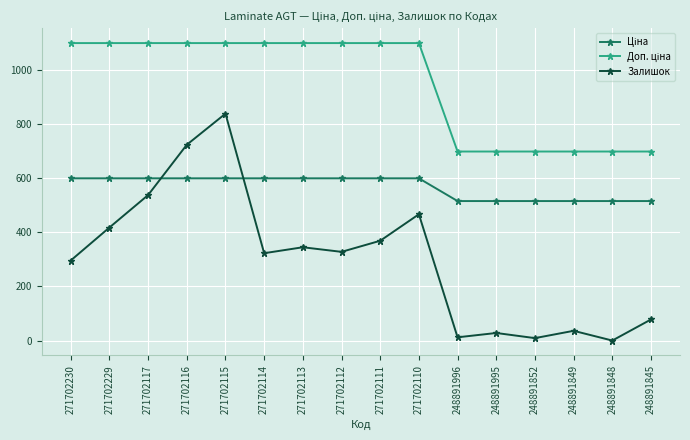

True or false: Залишок has more than 0 interior local peaks.

True